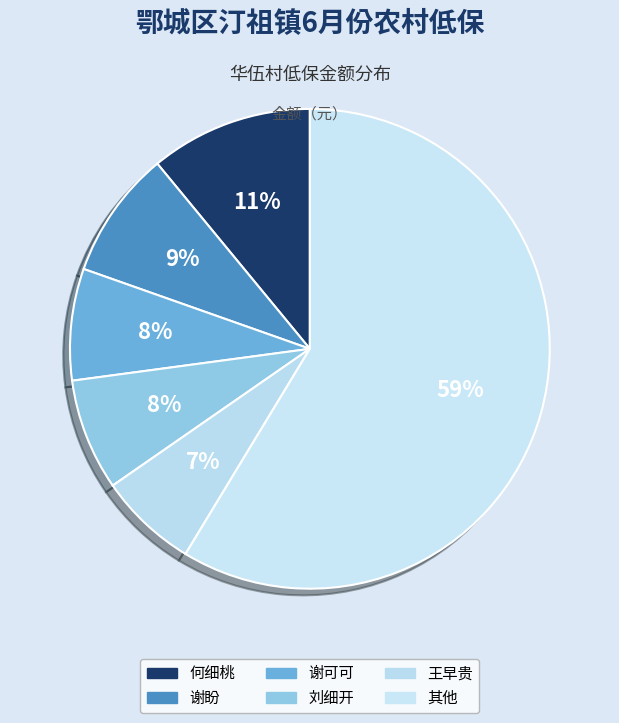

Is there any slice that represents more than half of the pie?

Yes